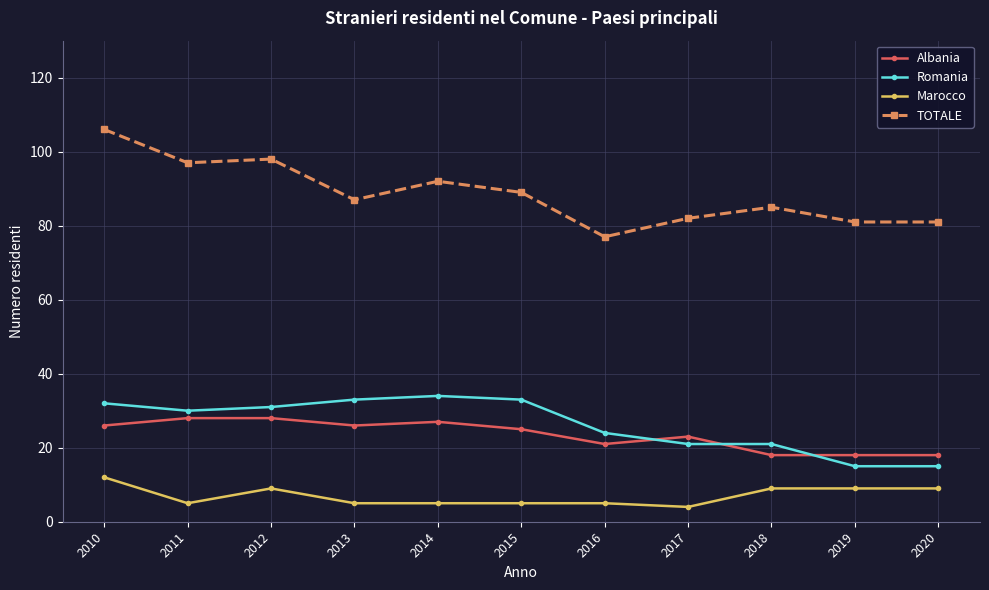

What is the total value across all series at 2011?

160